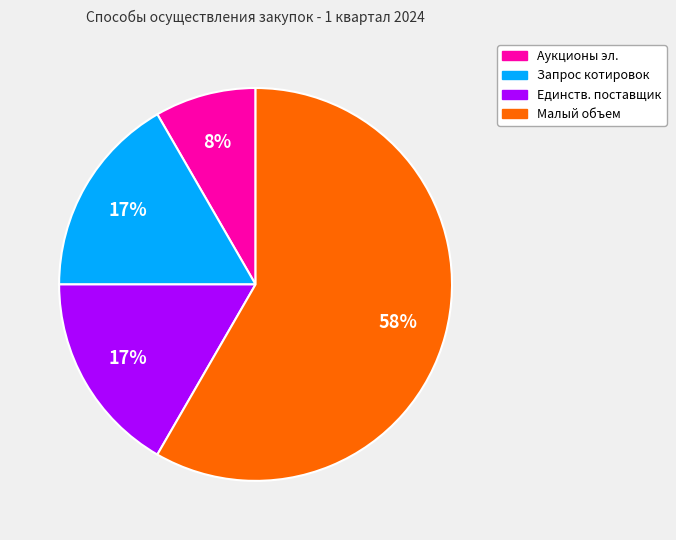

Count the number of slices in the pie.

4